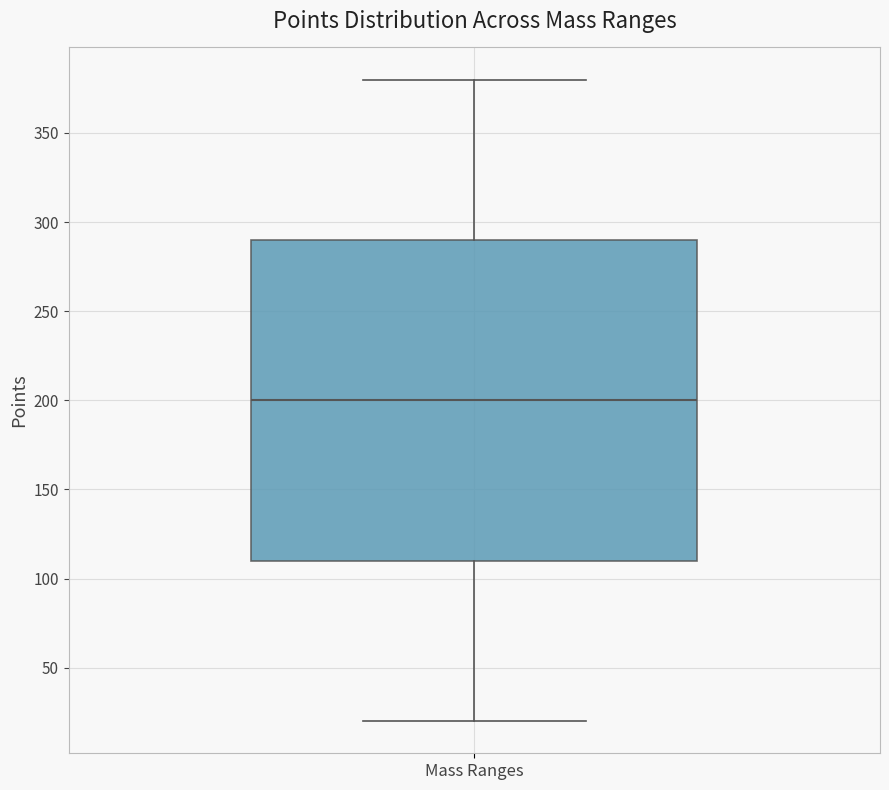

Read this box plot against the y-axis: the position of the median line, the range covered by the box, and the ends of both whiskers. The values are not printed on the chart, so give them approximately, as read against the axis.

median 200, box 110 to 290, whiskers 20 to 380